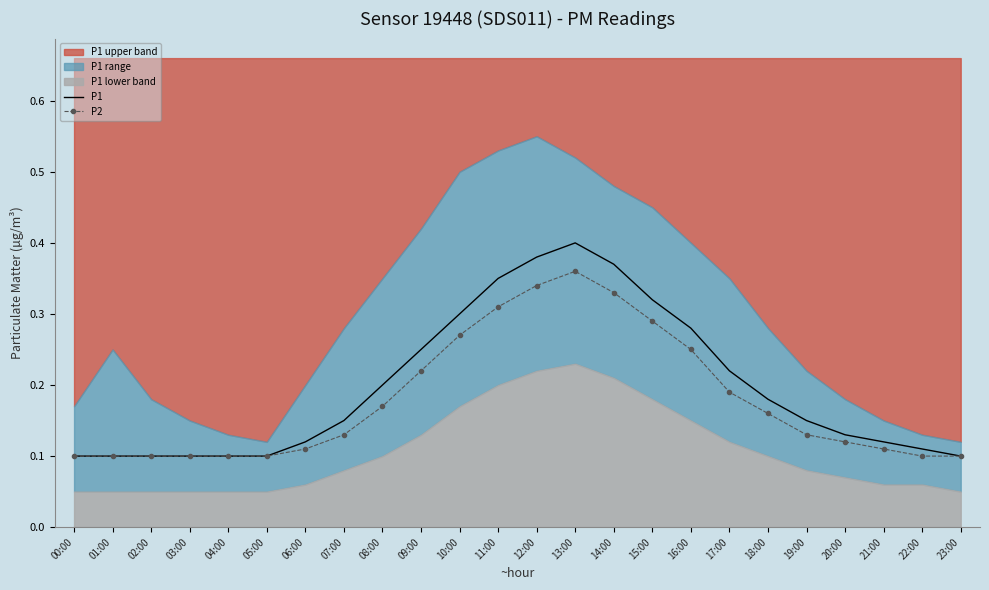

At which label does P1 reach its minimum?

00:00